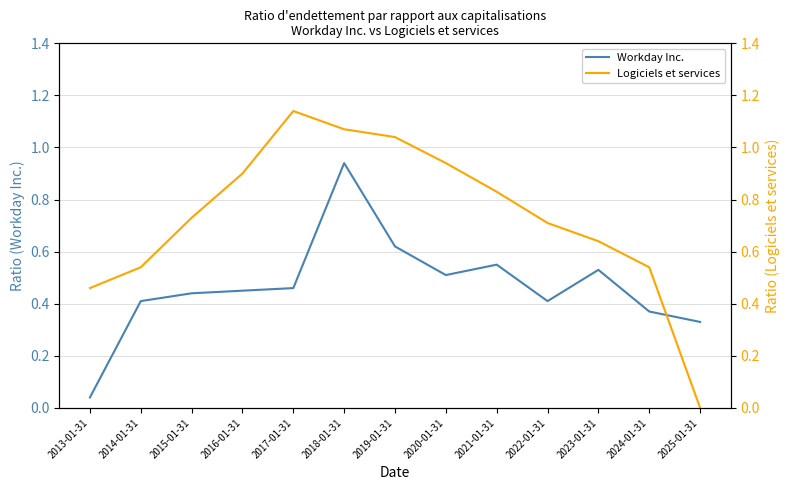

After their last crossing, which series has the higher values: Workday Inc. or Logiciels et services?

Workday Inc.